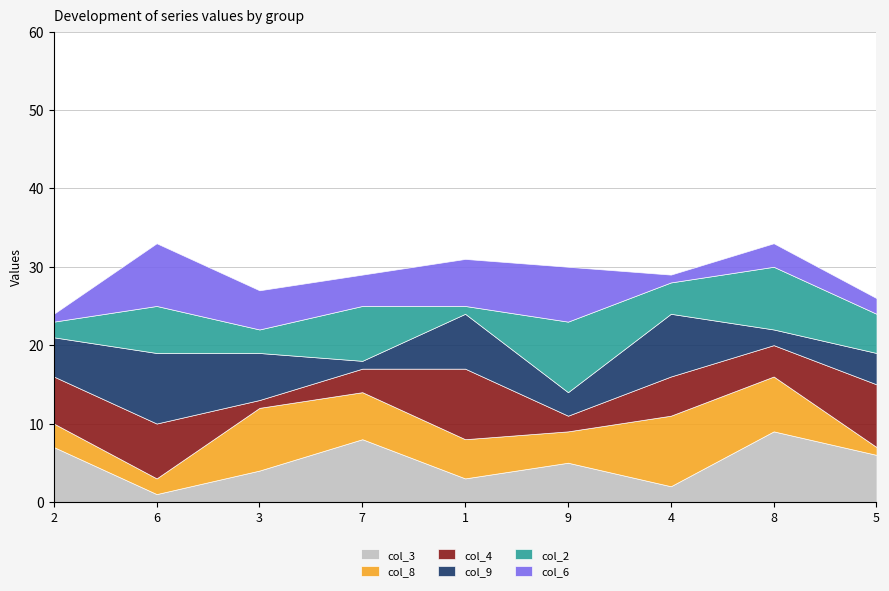

How many intersections are there between col_2 and col_9?

5